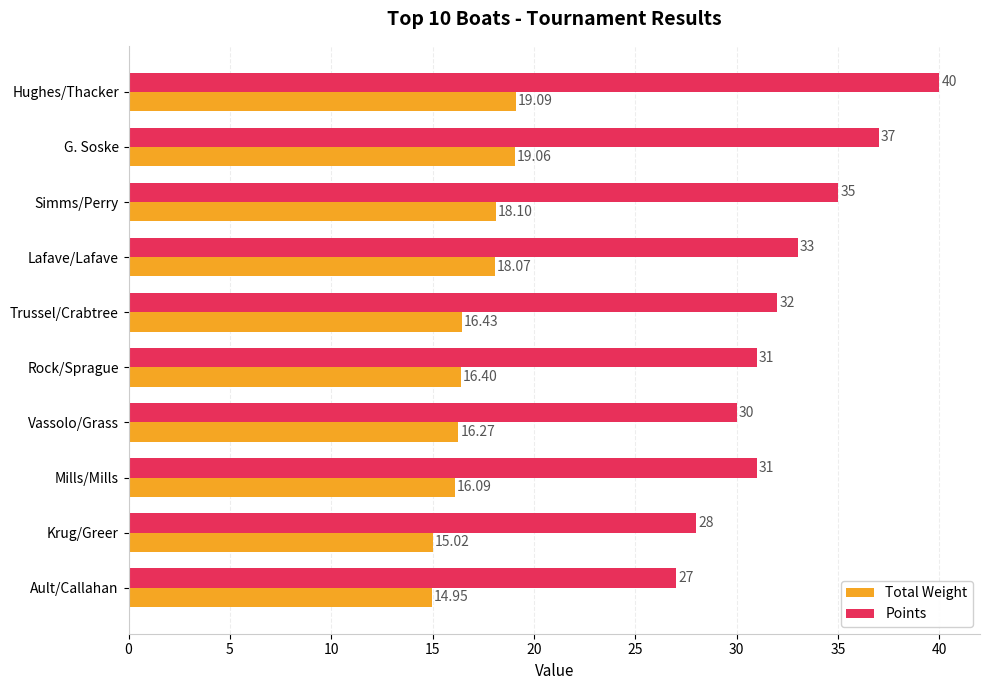

At which label does Total Weight reach its minimum?

Ault/Callahan